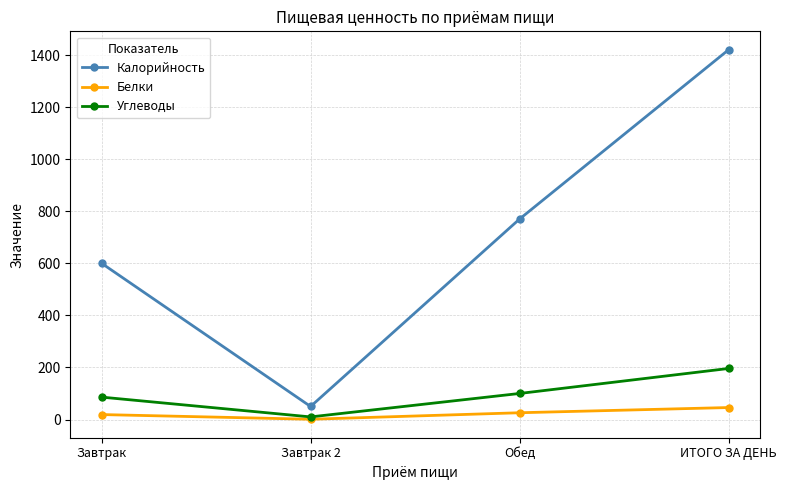

Reading left to right, extract all data points from this chart.

Калорийность: Завтрак=600.0	Завтрак 2=50.0	Обед=770.0	ИТОГО ЗА ДЕНЬ=1420.0
Белки: Завтрак=19.0	Завтрак 2=1.0	Обед=26.0	ИТОГО ЗА ДЕНЬ=46.0
Углеводы: Завтрак=86.0	Завтрак 2=10.0	Обед=100.0	ИТОГО ЗА ДЕНЬ=196.0